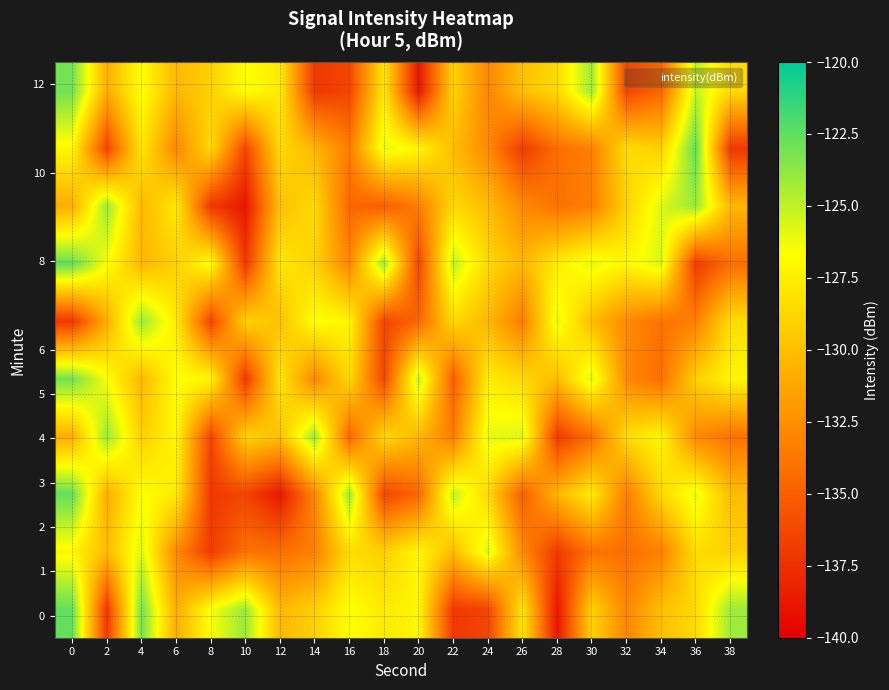

Count the number of data series in this chart.

10